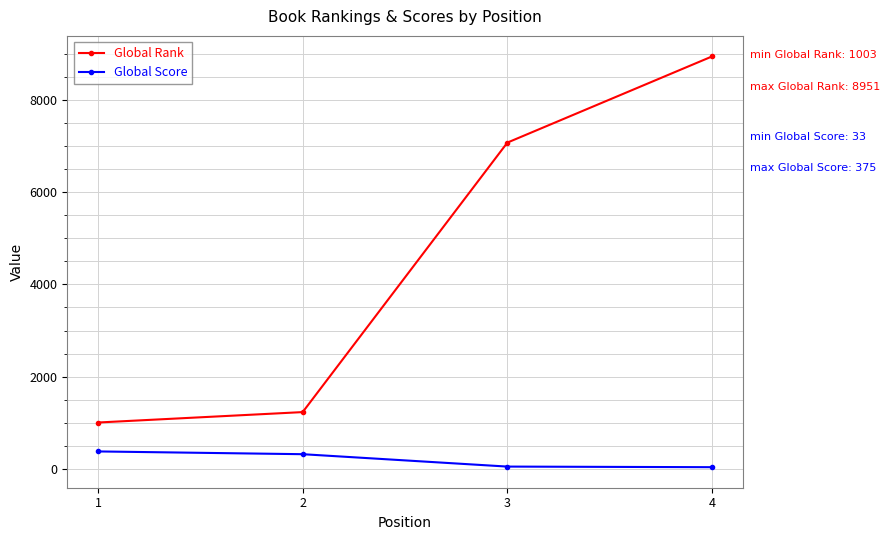

What is the sum of all Global Score values?

769